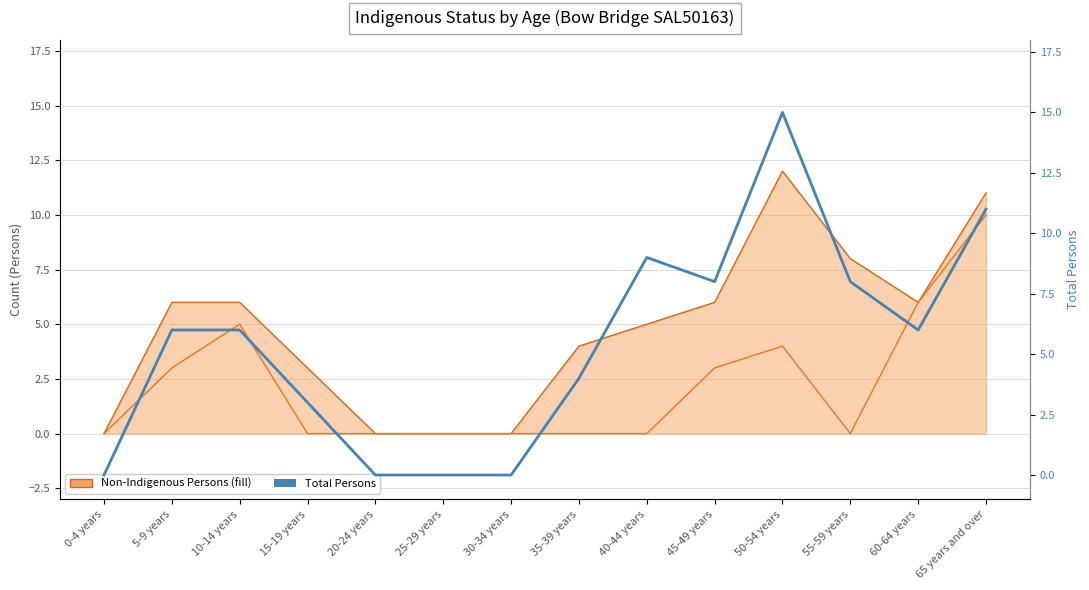

What is the average value of the Total Persons series?

5